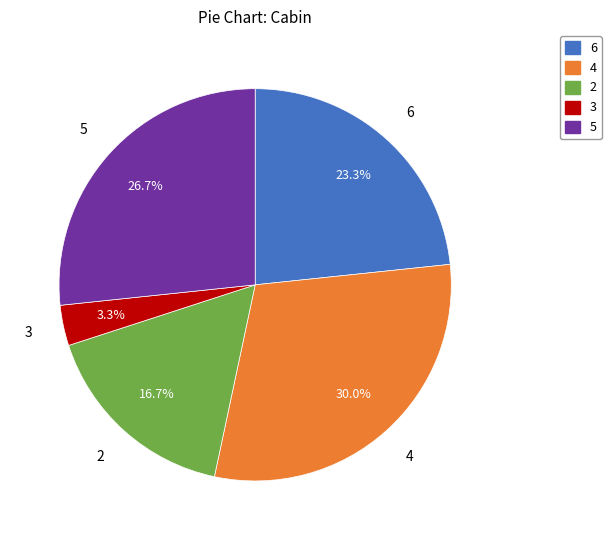

Does any single category account for the majority?

No